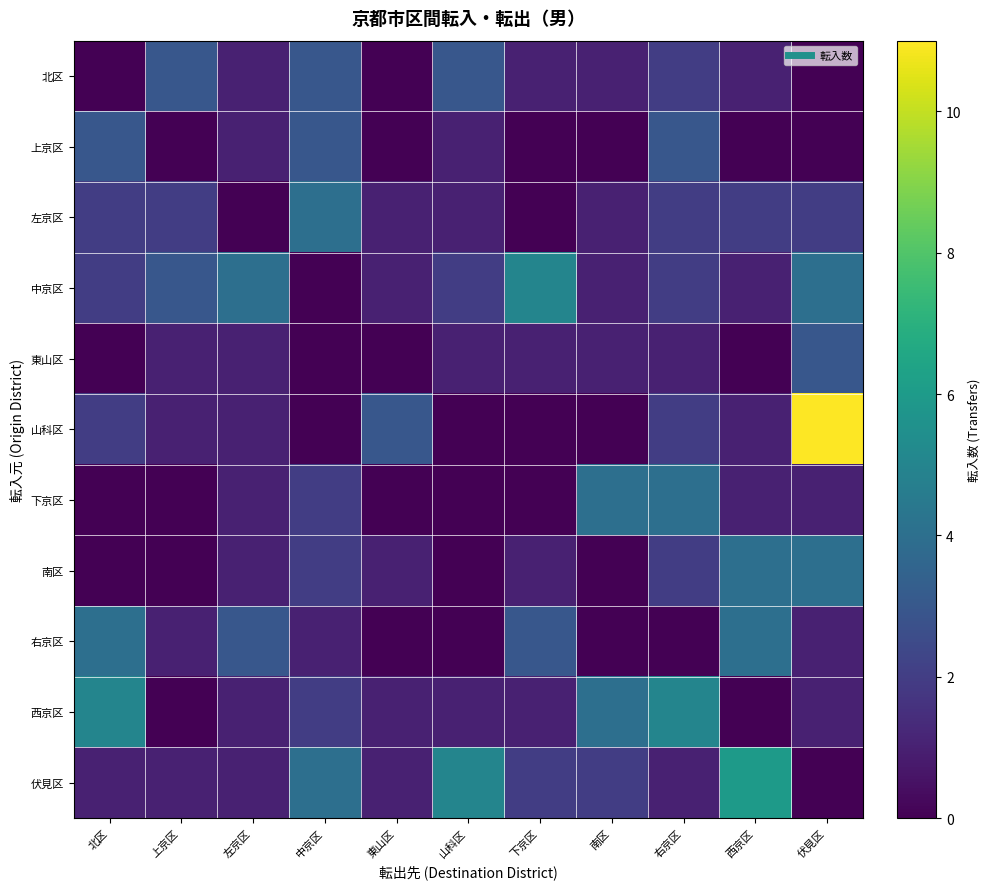

Between 左京区 and 伏見区, which series saw the biggest shift?

山科区